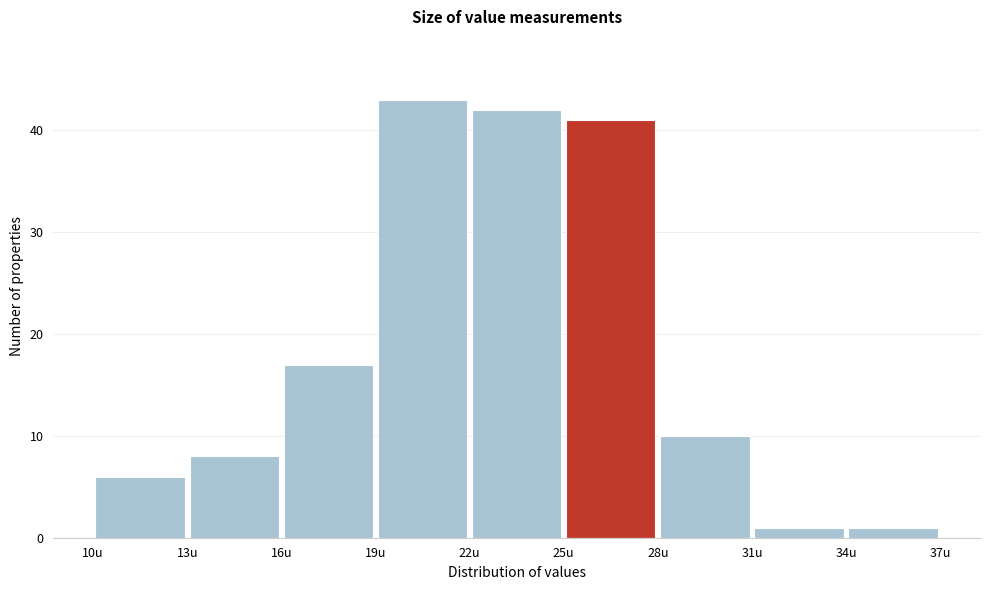

Reading left to right, transcribe this chart: for each bar, give the range it covers on the x-axis and its height. The values are not printed on the chart, so give them approximately, as read against the axis.

10 to 13: 6
13 to 16: 8
16 to 19: 17
19 to 22: 43
22 to 25: 42
25 to 28: 41
28 to 31: 10
31 to 34: 1
34 to 37: 1